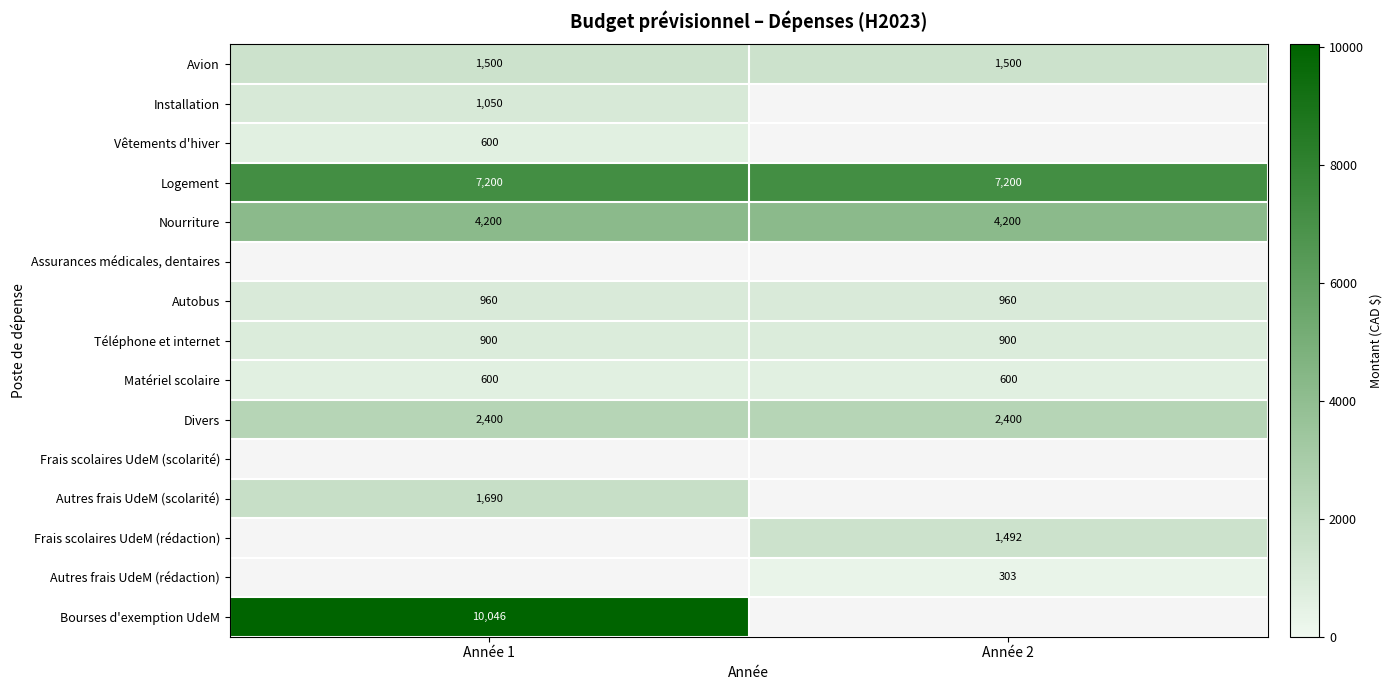

Read the Autobus value at Année 1.

960